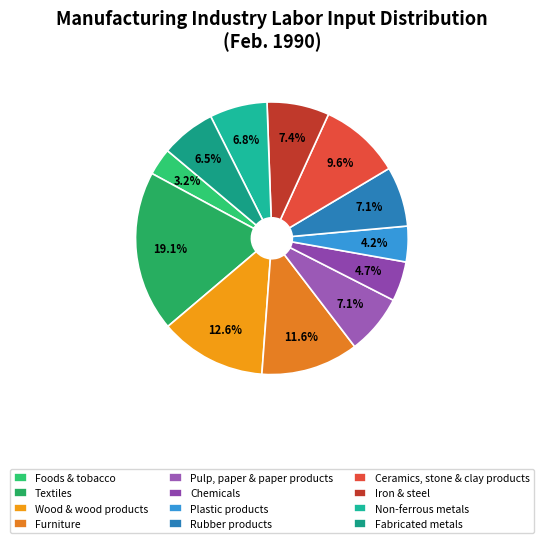

To the nearest percent, what is the combined percentage of Pulp, paper & paper products and Fabricated metals?

14%